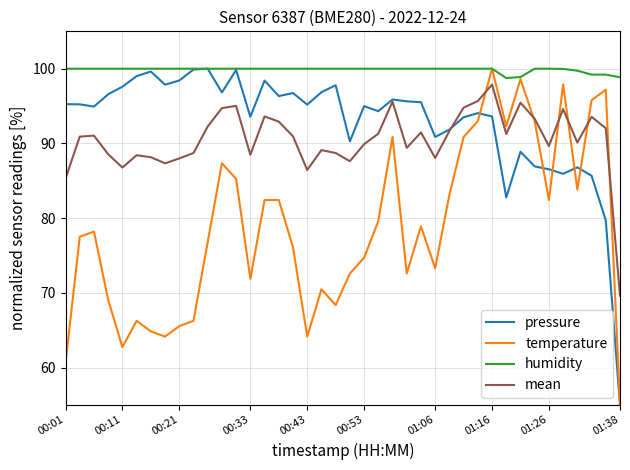

True or false: pressure and temperature cross at least once.

True